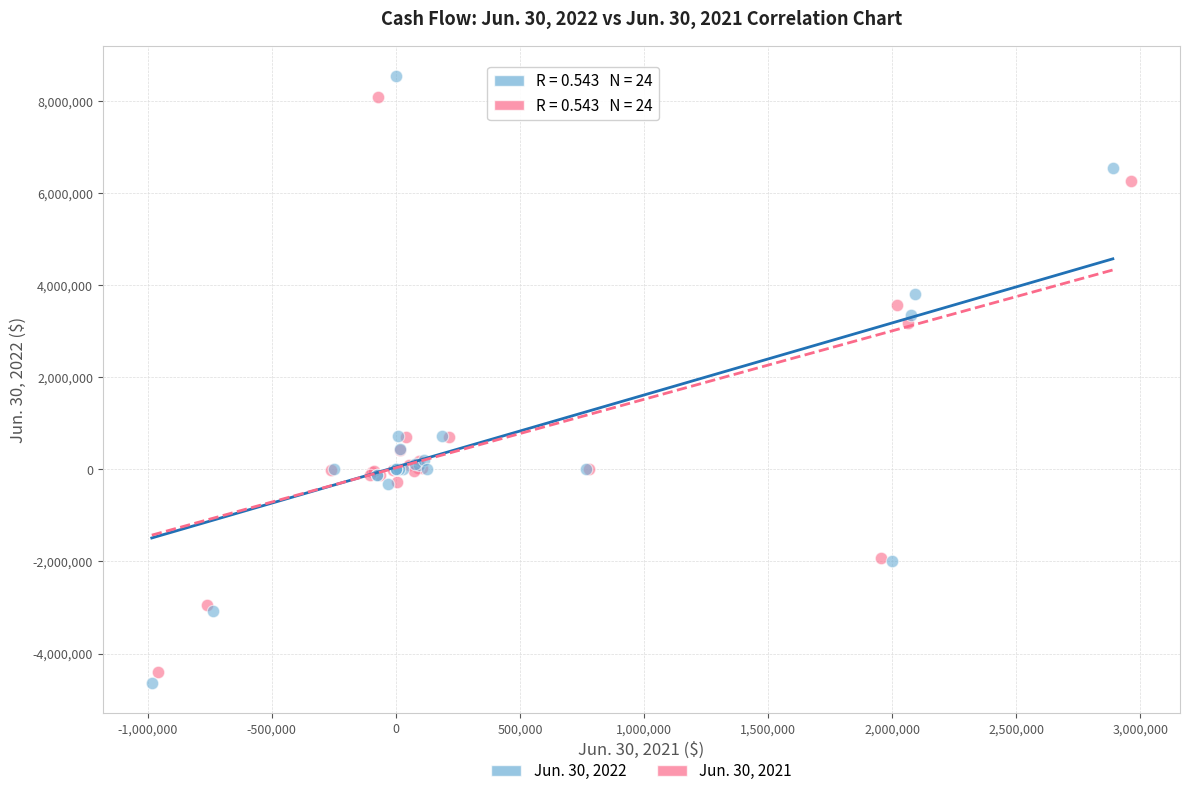

Which series has the largest Y range (max minus min)?

Jun. 30, 2022